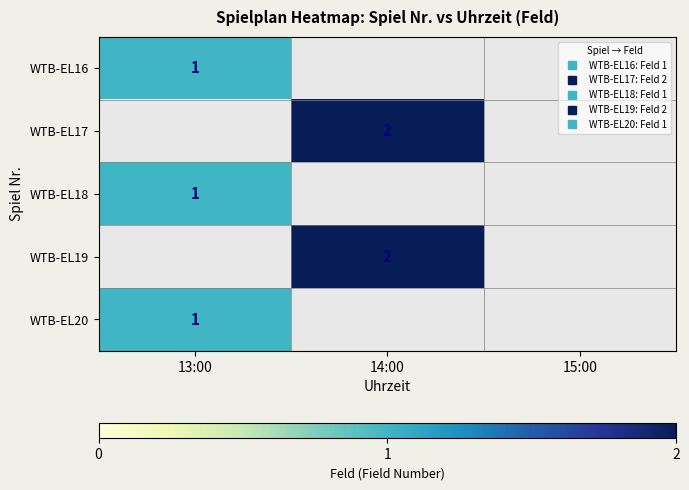

True or false: WTB-EL20 has a value of 1.0 at 13:00.

True